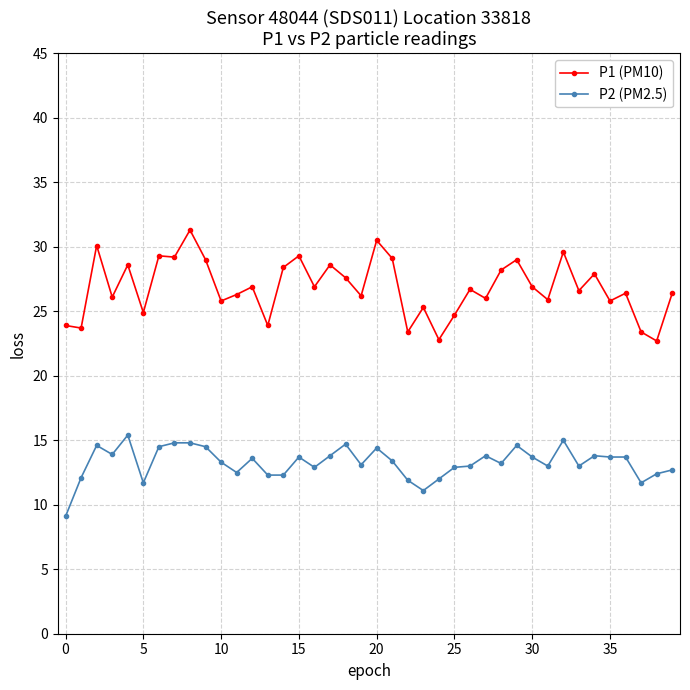

What is the smallest value displayed?

9.1